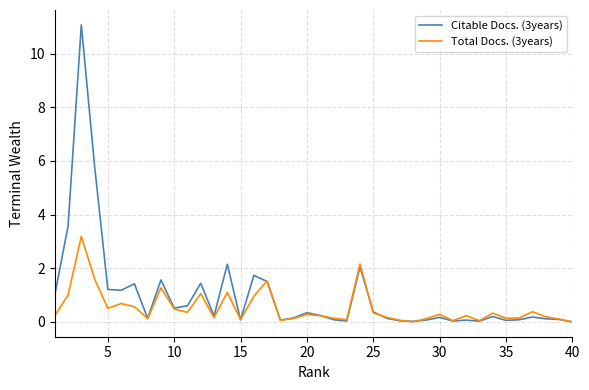

What is the maximum value for Total Docs. (3years)?

3.2